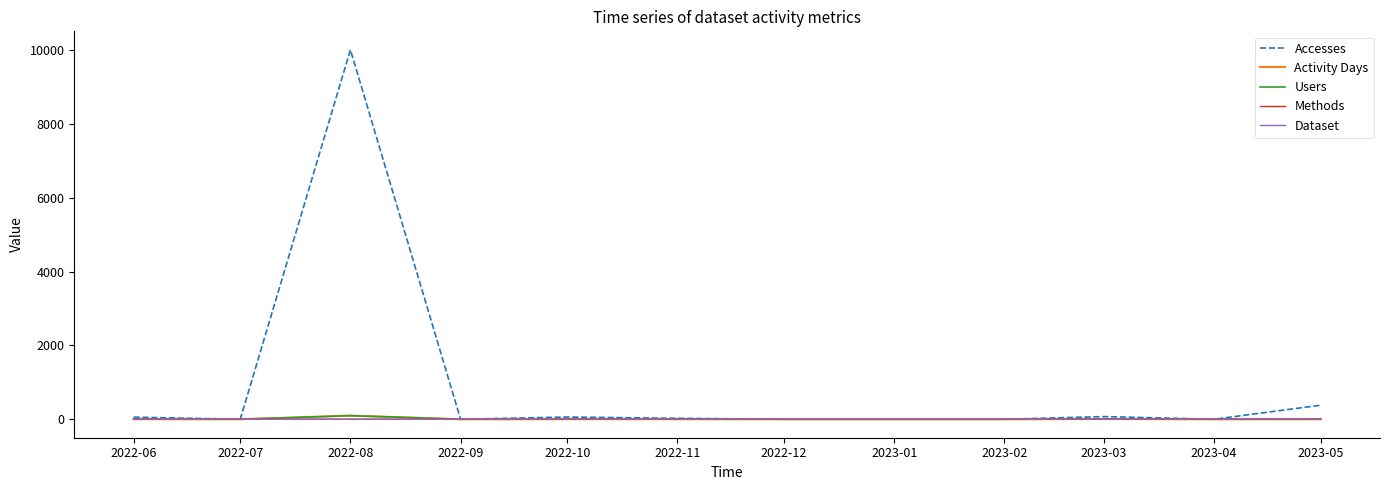

The Dataset series shows 0 at 2023-04. True or false?

True